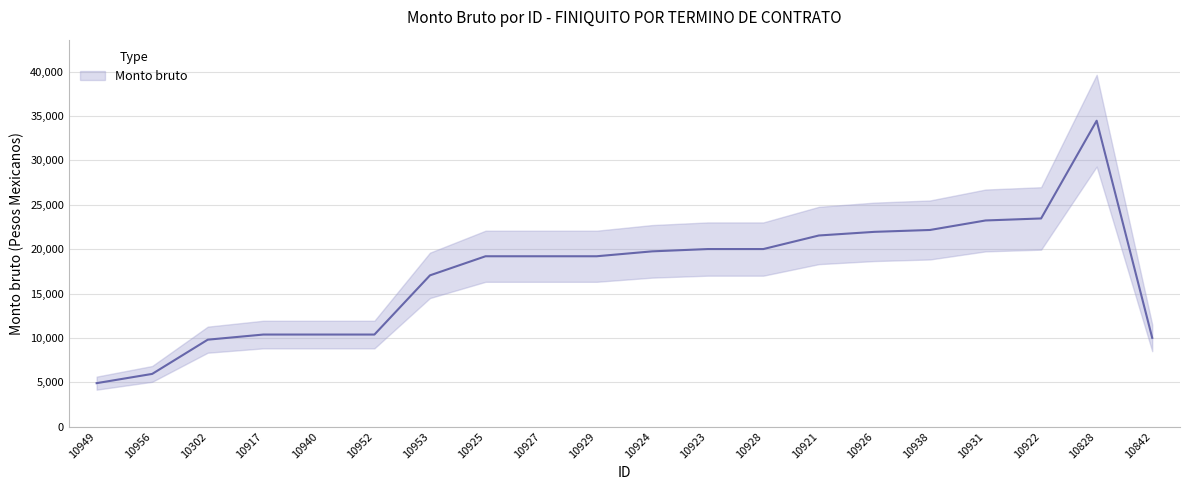

List the labels in order of value, largest first.

10828, 10922, 10931, 10938, 10926, 10921, 10923, 10928, 10924, 10925, 10927, 10929, 10953, 10917, 10940, 10952, 10842, 10302, 10956, 10949